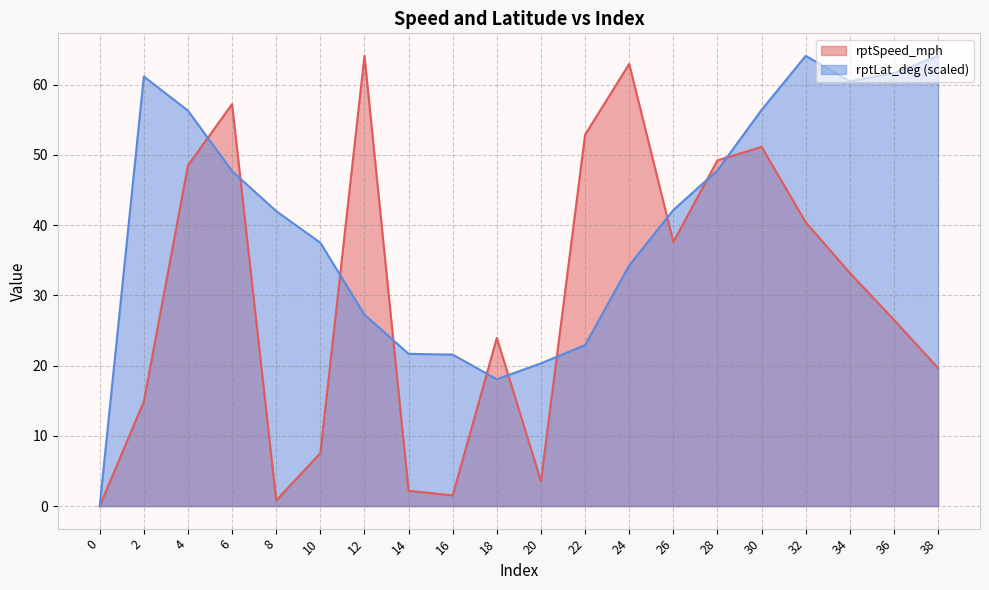

At which category is the sum across all series the highest?

30